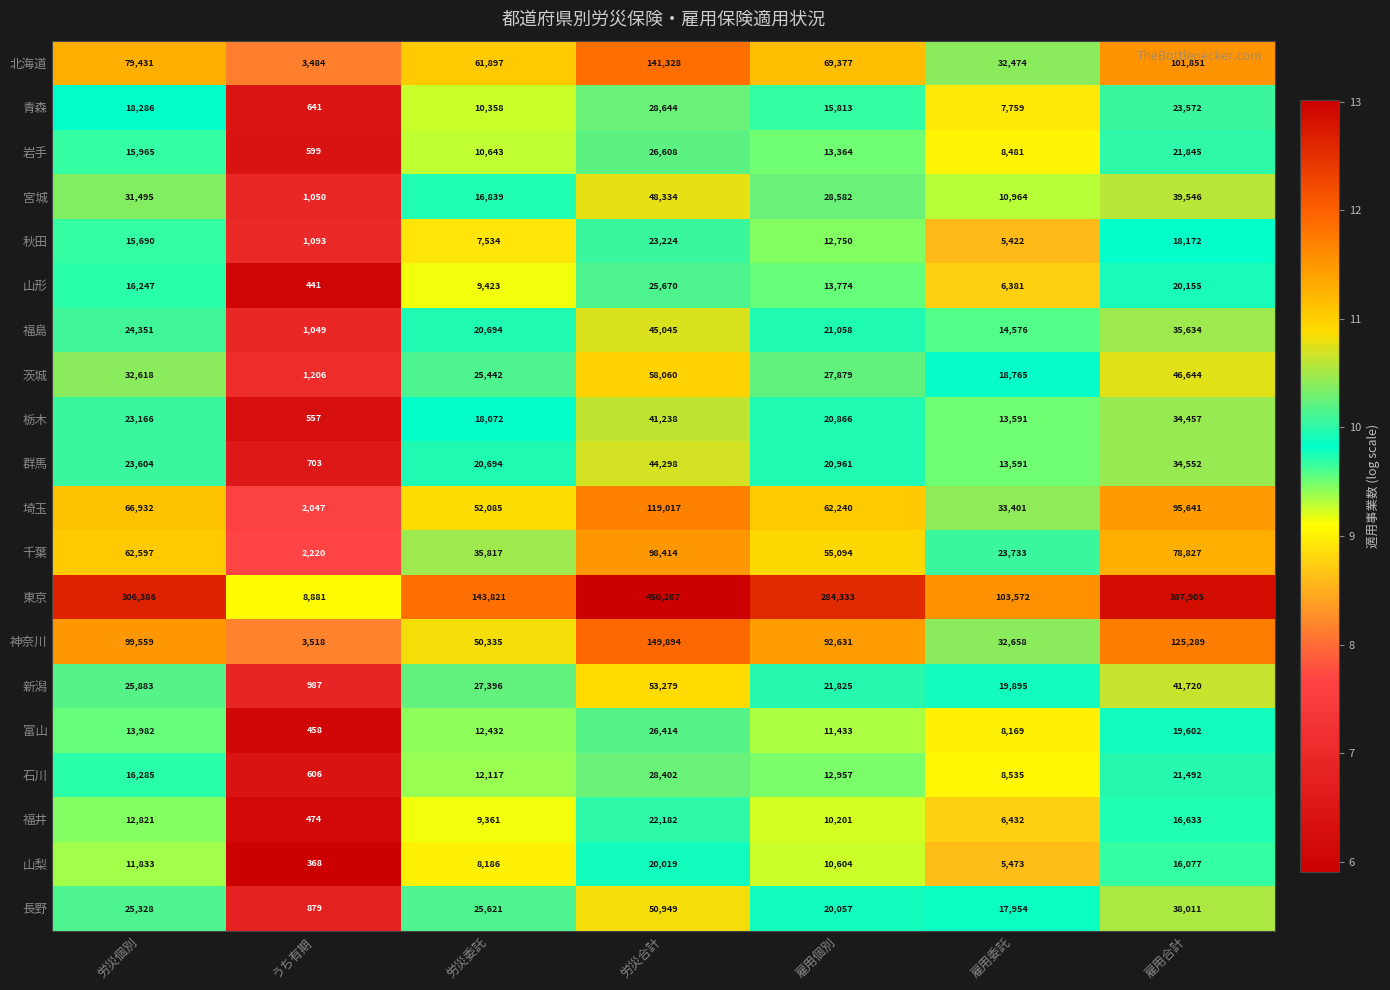

What is the difference between the second highest and second lowest values in the 宮城 series?

28582